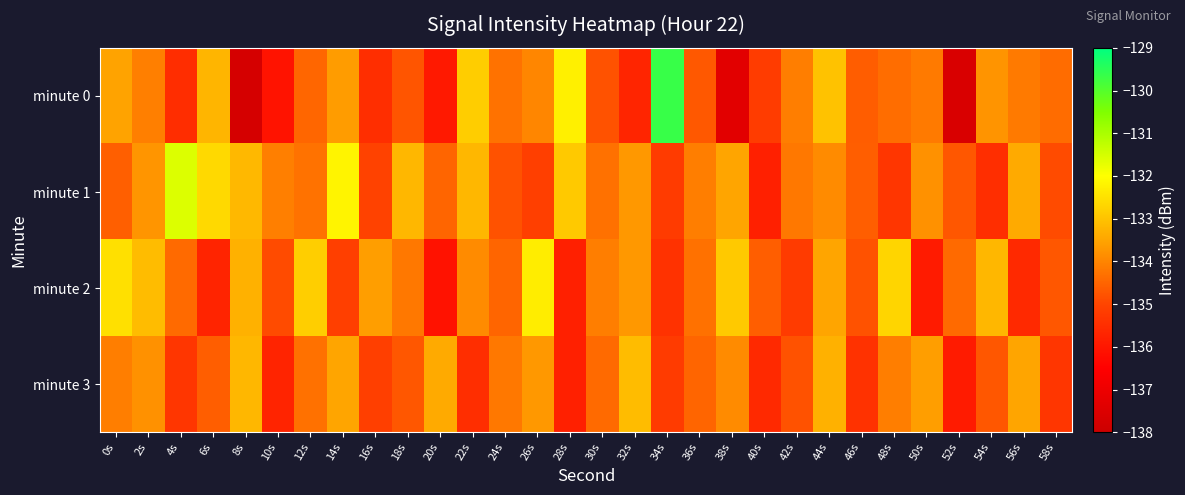

How many categories are shown in the chart?

30